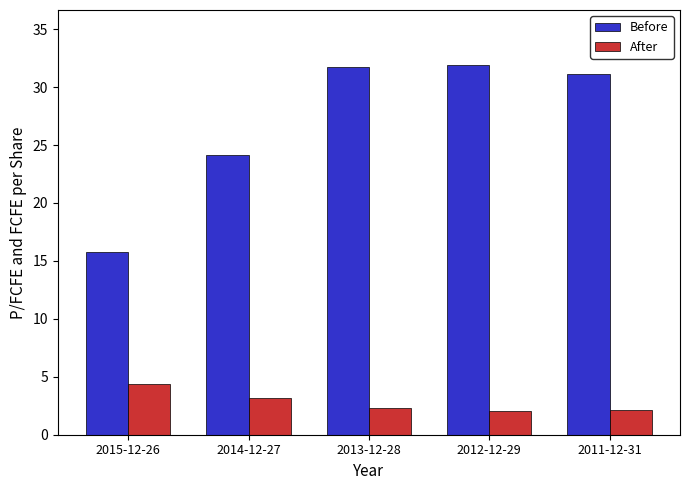

What value does the After series have at 2013-12-28?

2.3